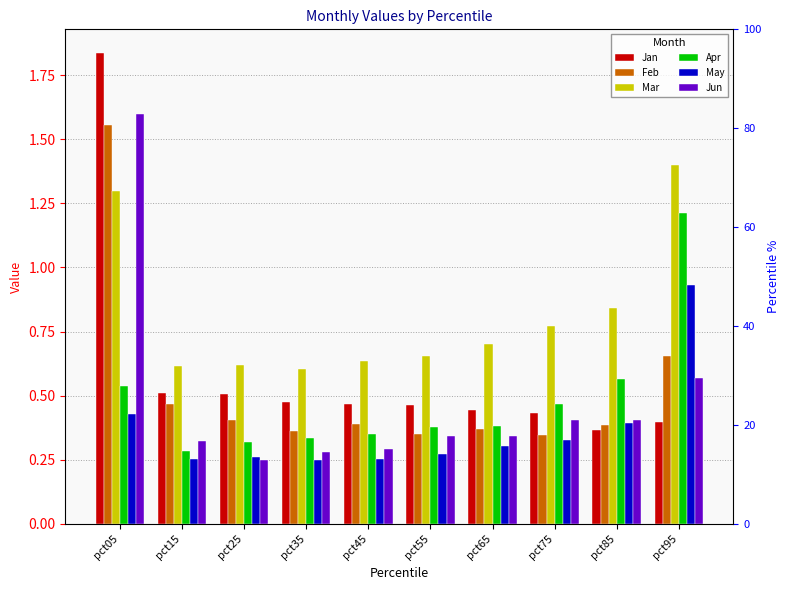

How many groups of bars are there?

10